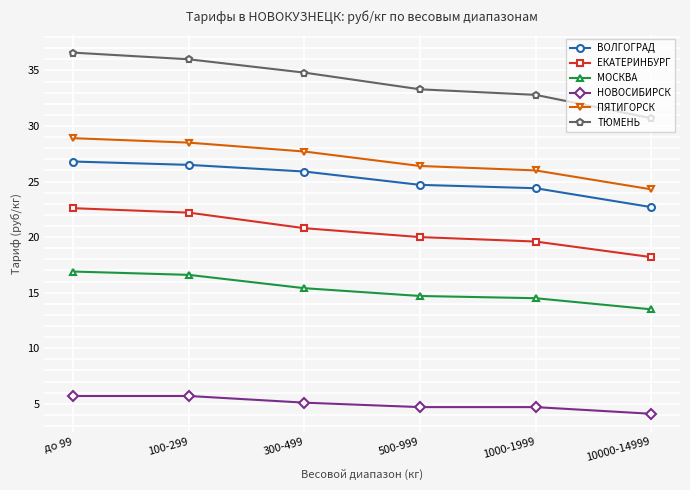

How many data points does each series have?

6